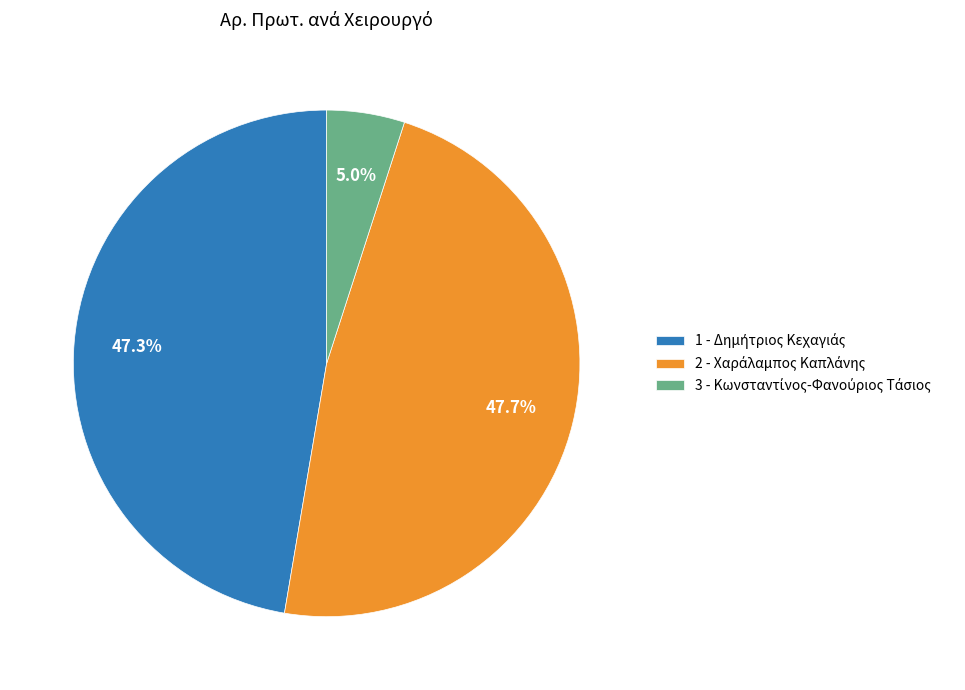

To the nearest percent, what is the difference between the largest and smallest slice percentages?

43%